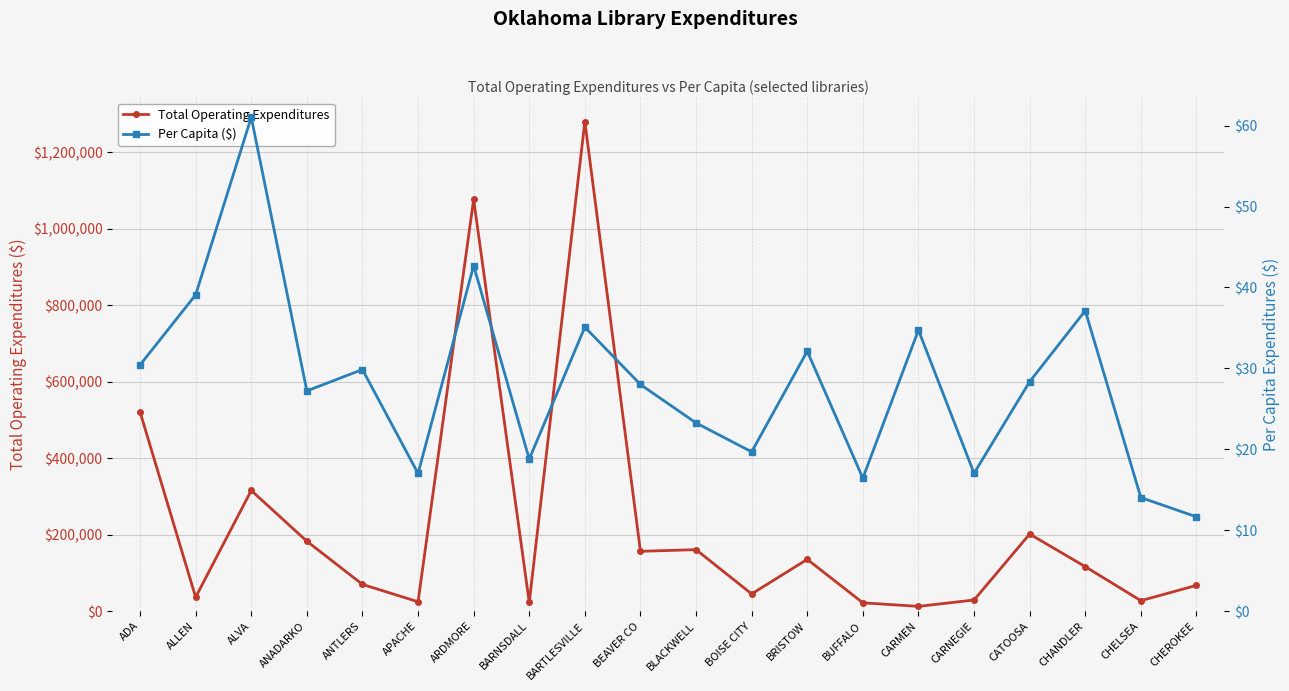

What position from the right is ANTLERS?

16